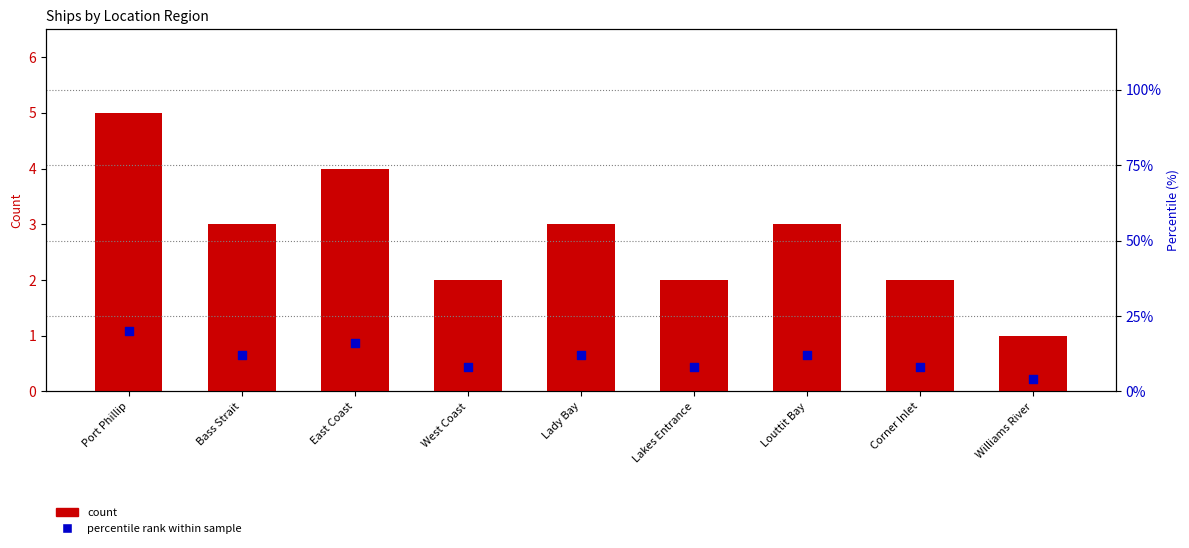

What are all the series names shown in the legend?

count, percentile rank